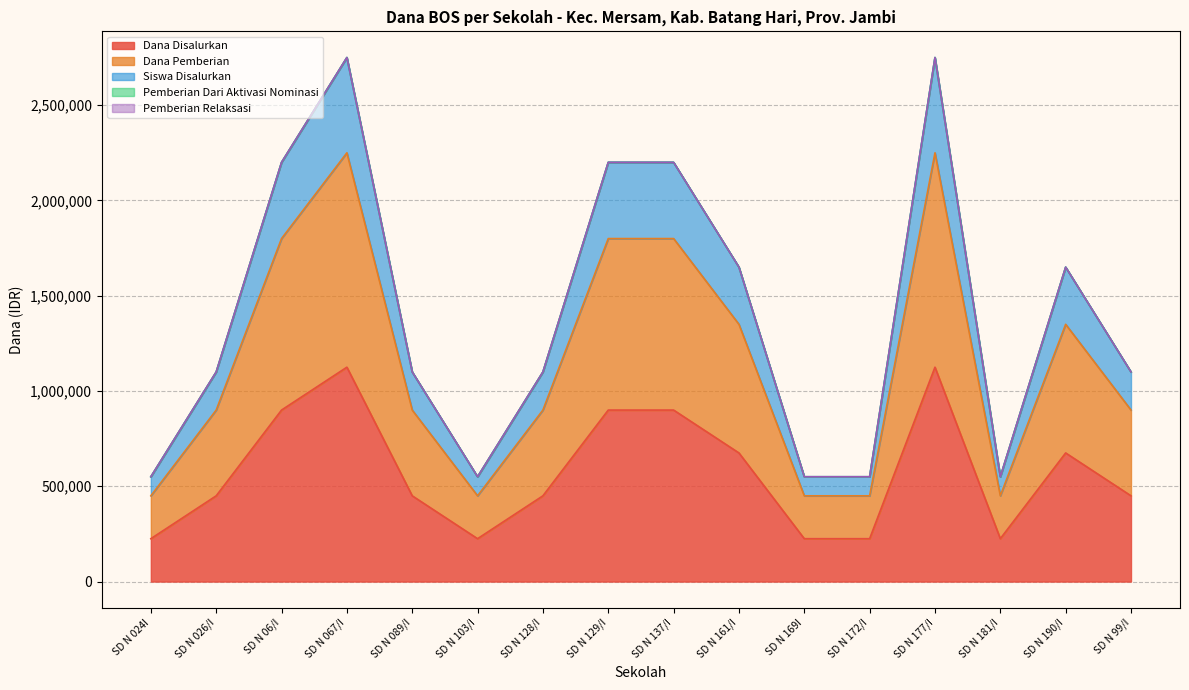

How many interior local peaks does the Dana Pemberian series have?

3